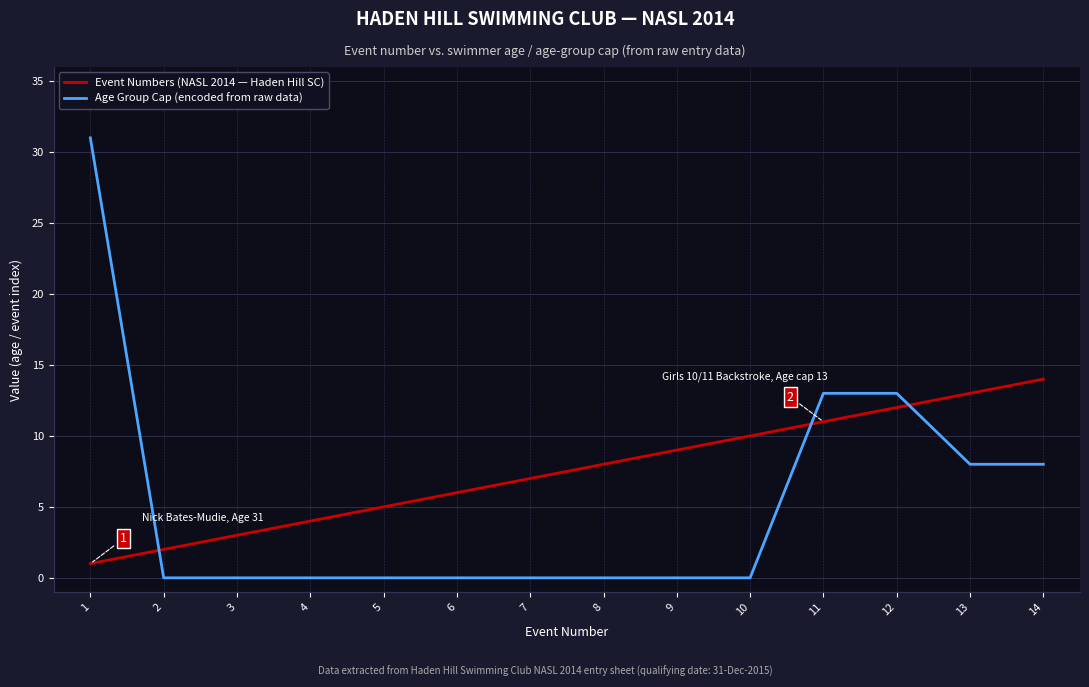

Between which two adjacent categories do Event Numbers (NASL 2014 — Haden Hill SC) and Age Group Cap (encoded from raw data) first intersect?

1 and 2